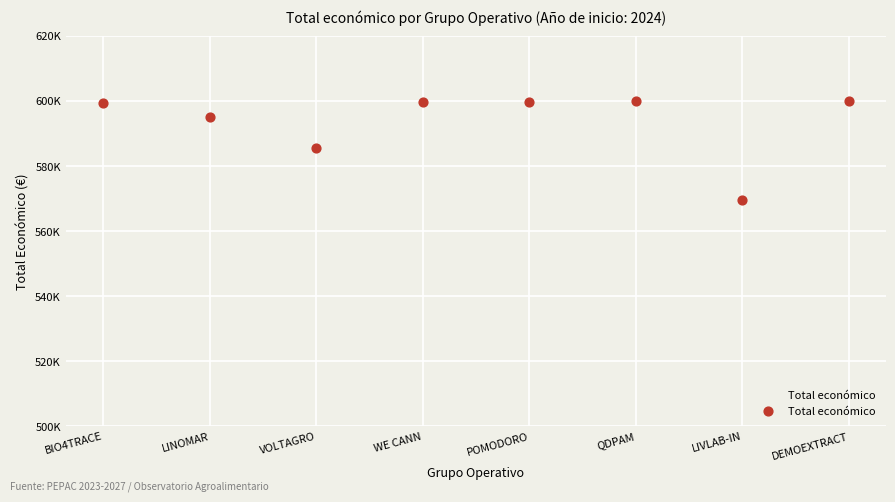

Is this an area chart (filled region under the line)?

No